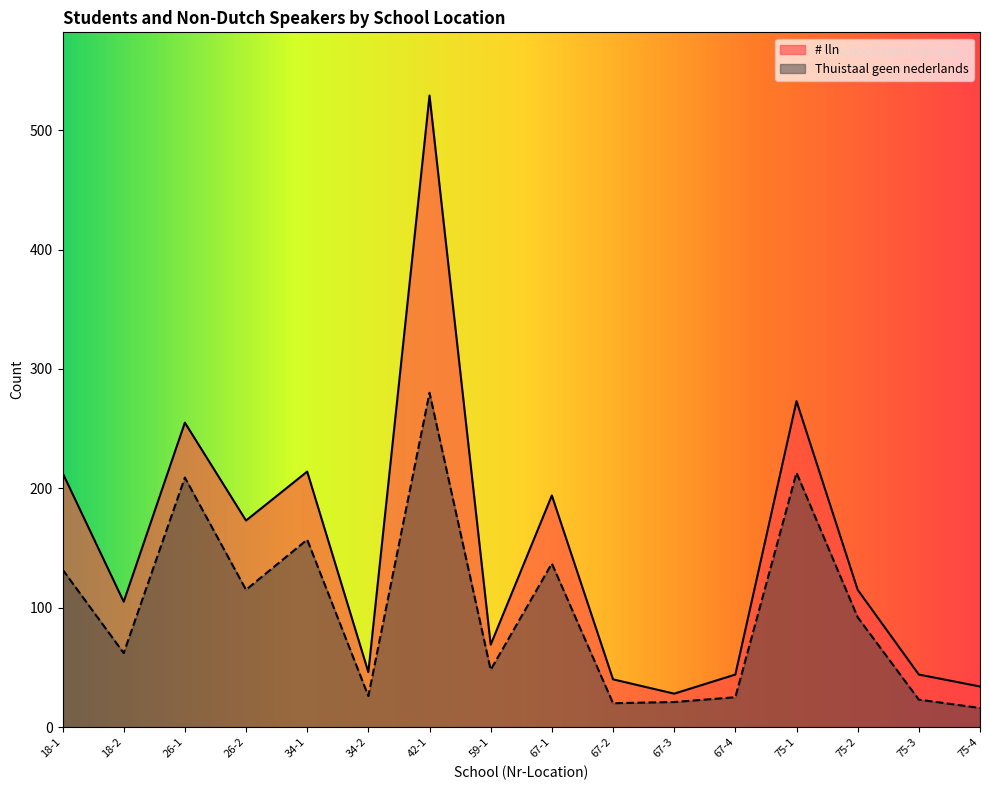

Which series changed the most between 18-1 and 67-1?

# lln